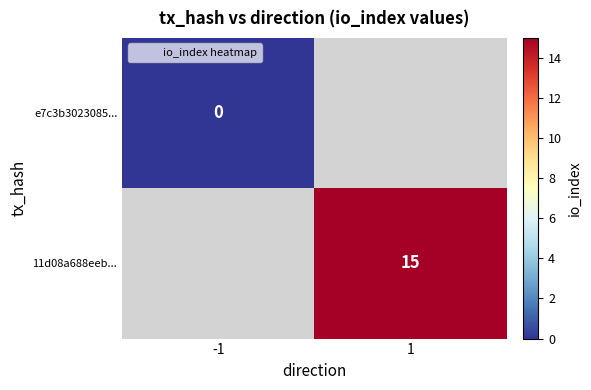

At which category does the chart reach its minimum across all series?

-1